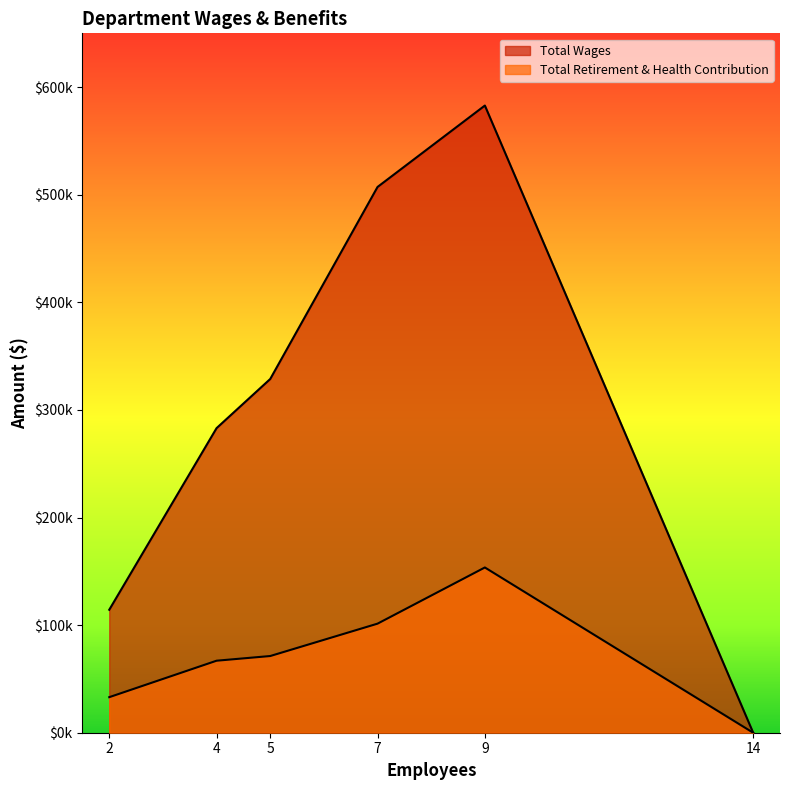

What is the approximate value of Total Wages at Planning And Air Monitoring, to the nearest 100?

283100